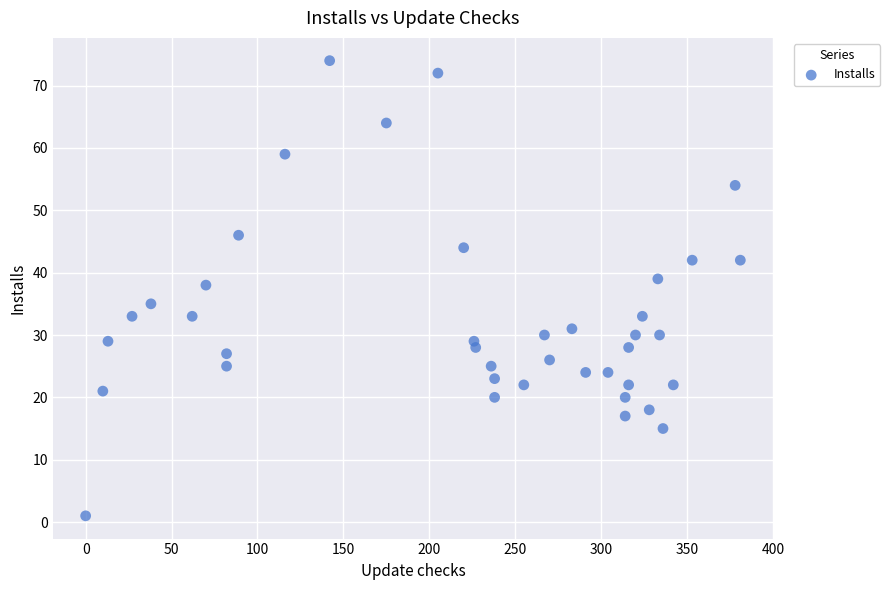

What Y value in the scatter plot is closest to 37?

38